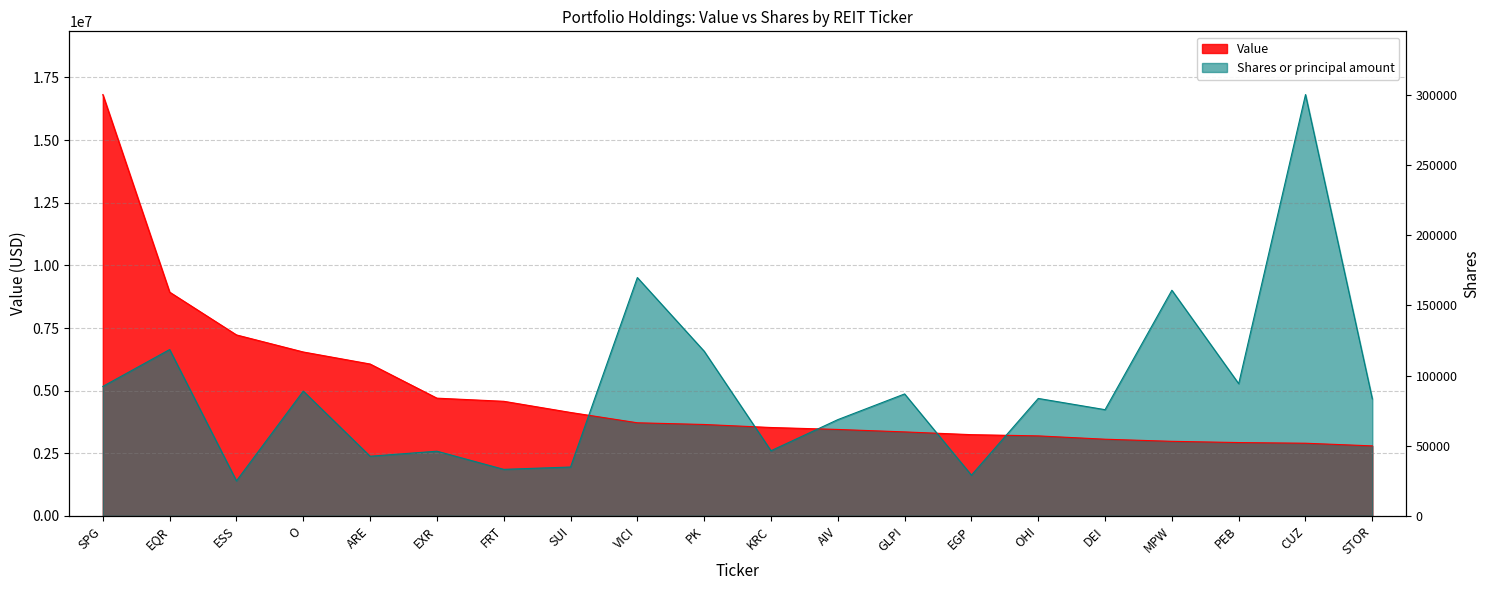

Which series has the widest spread of values?

Shares or principal amount